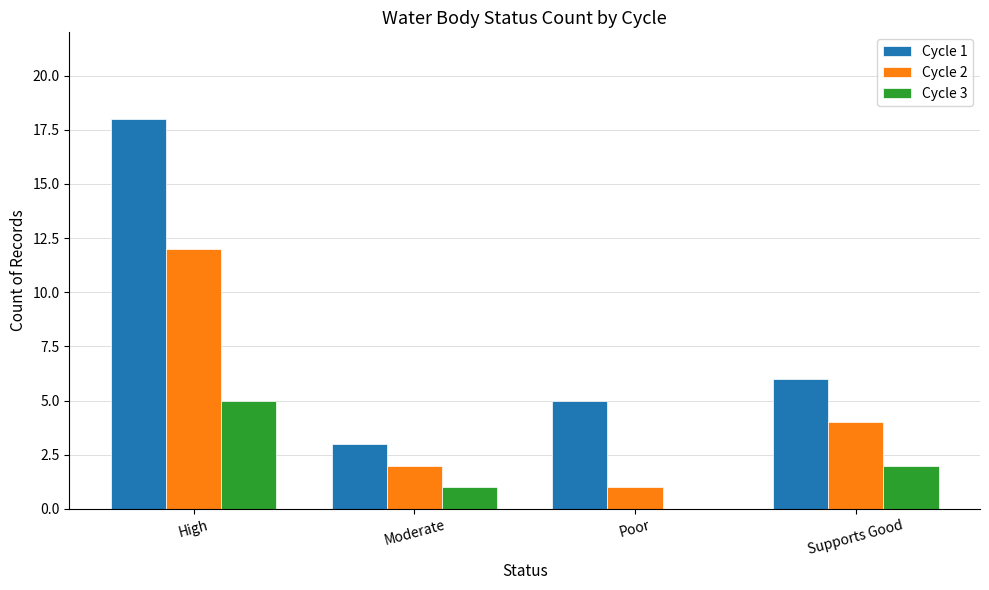

What is the average value of the Cycle 3 series?

2